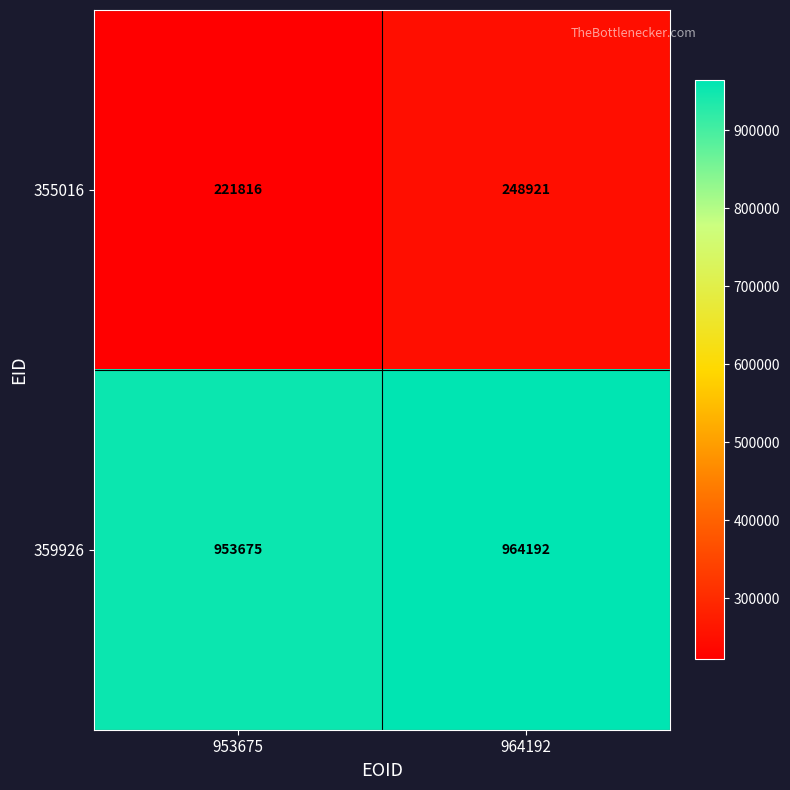

Count the number of categories in the chart.

2